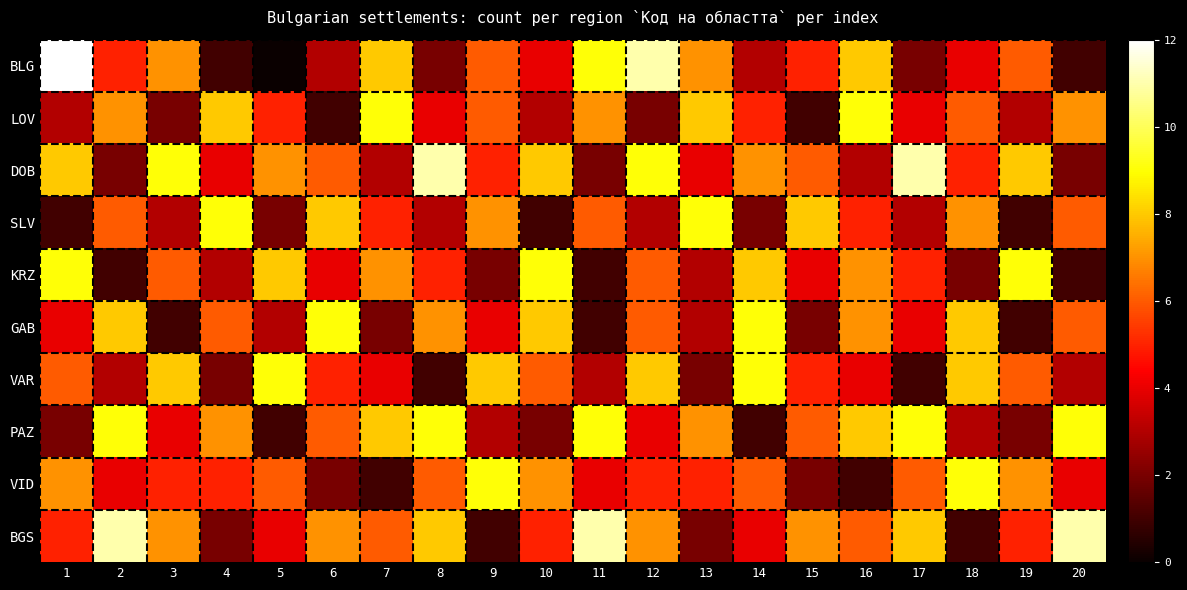

Between 9 and 19, which is larger?

9